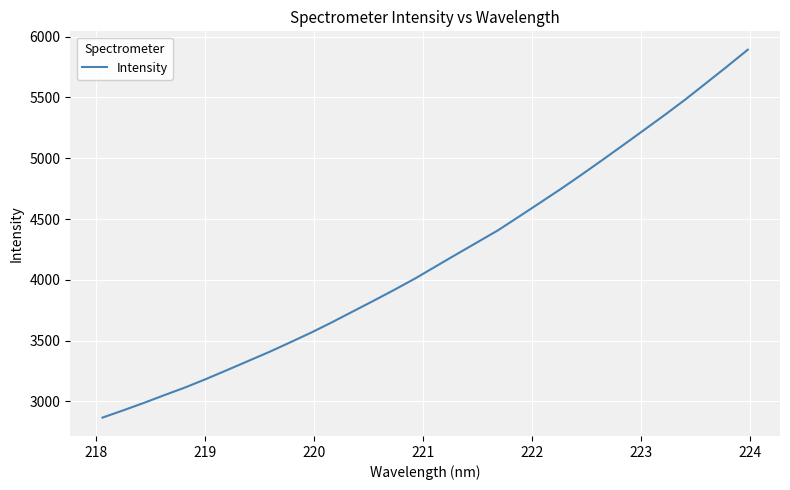

What is the minimum value shown in the chart?

2866.9